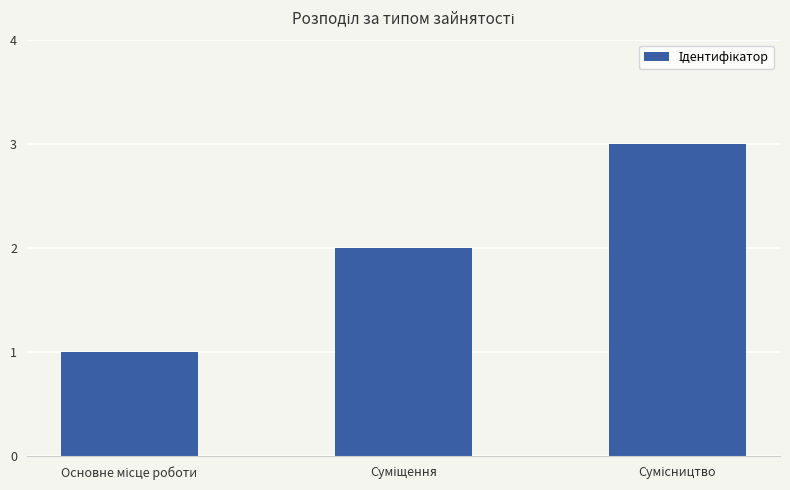

What is the sum of all values?

6